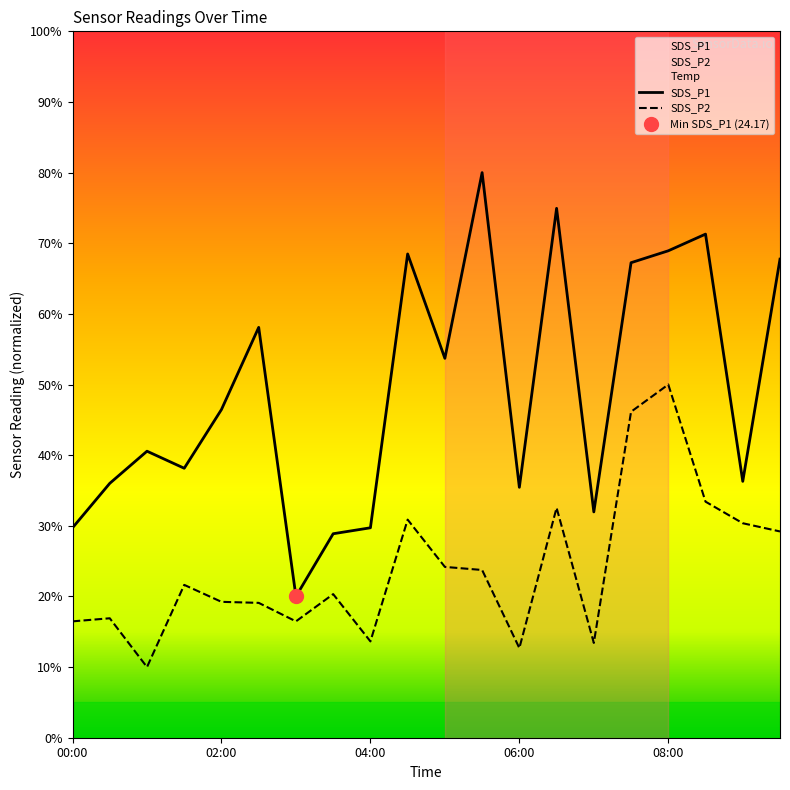

What is the label of the 7th point from the right?

06:30